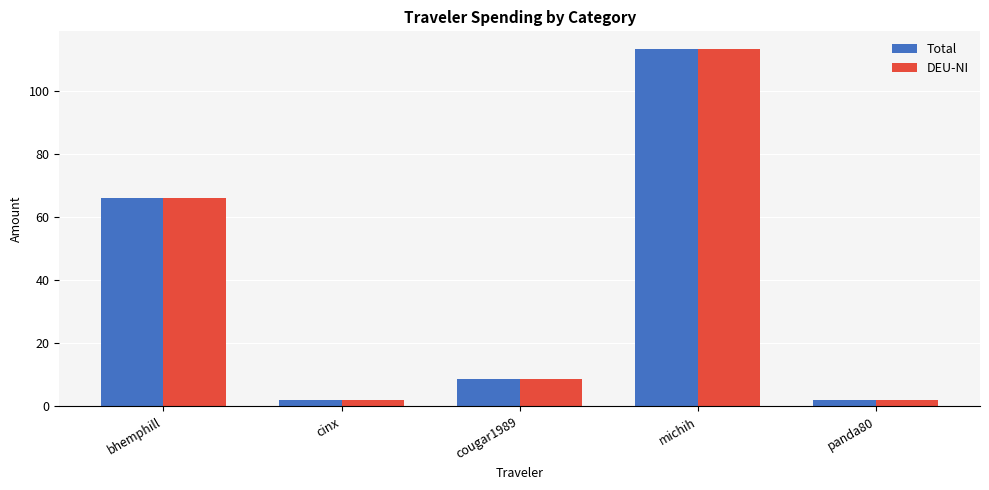

What value does the DEU-NI series have at michih?

113.1